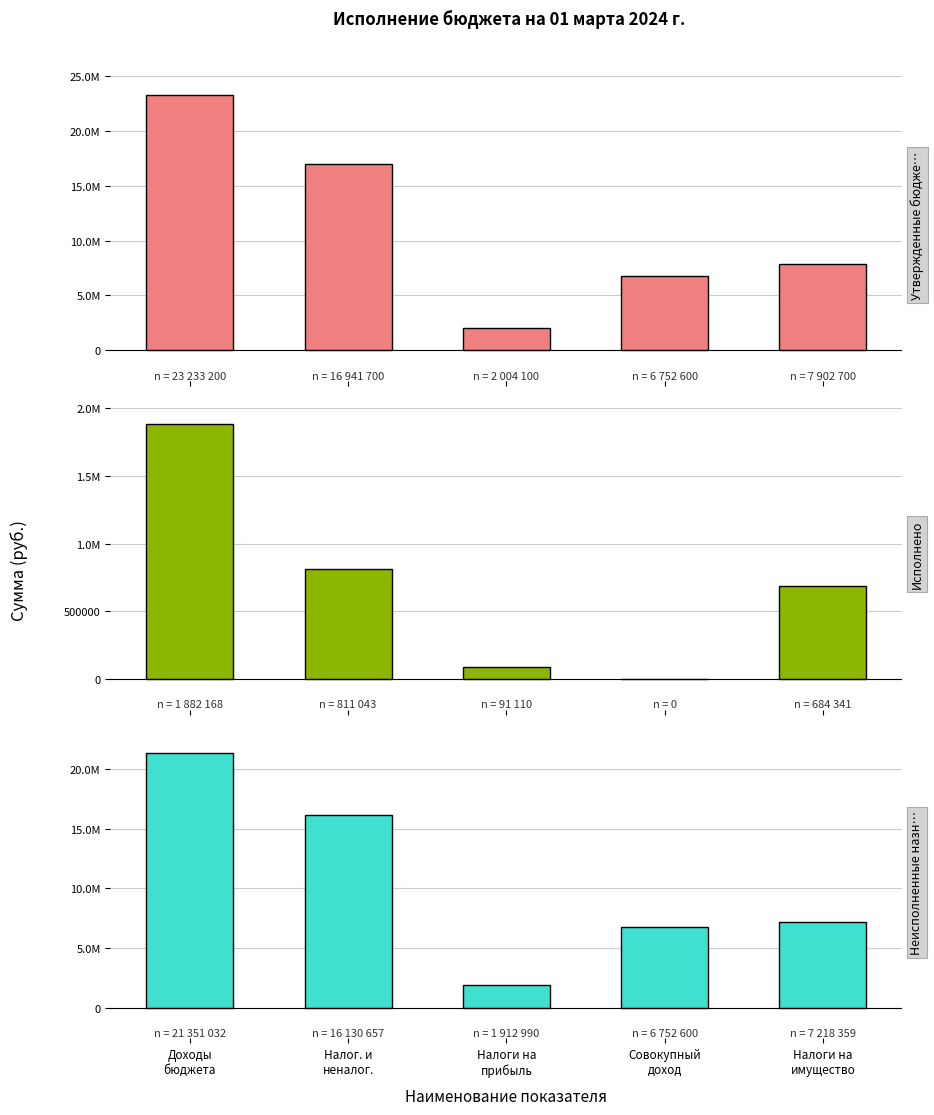

Which has a higher value, Доходы
бюджета or Налоги на
имущество?

Доходы
бюджета